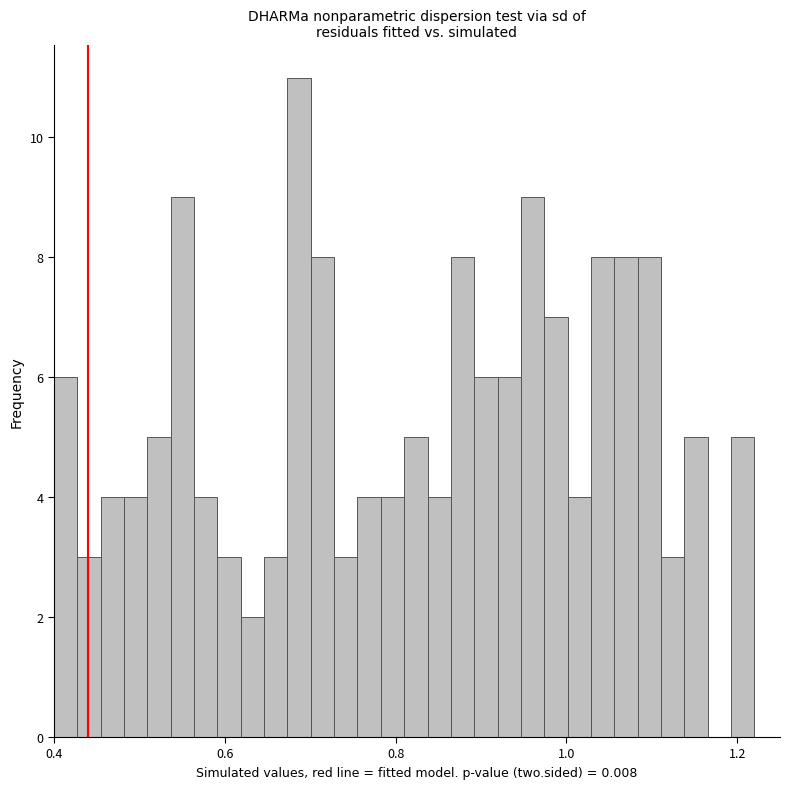

Around what value on the x-axis is the tallest bar? Give the approximate position of its centre, as read against the axis.

0.68